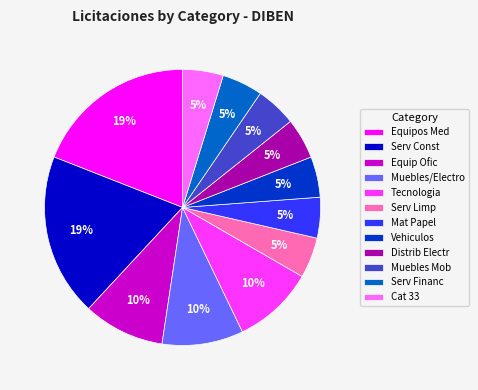

To the nearest percent, what is the average slice percentage?

8%